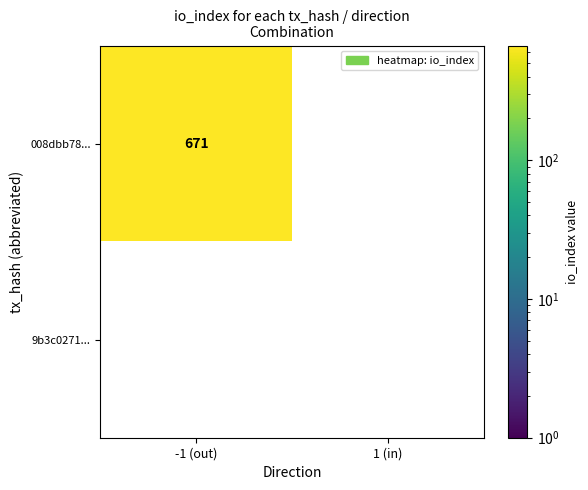

Which series has the largest total across all categories?

008dbb78...